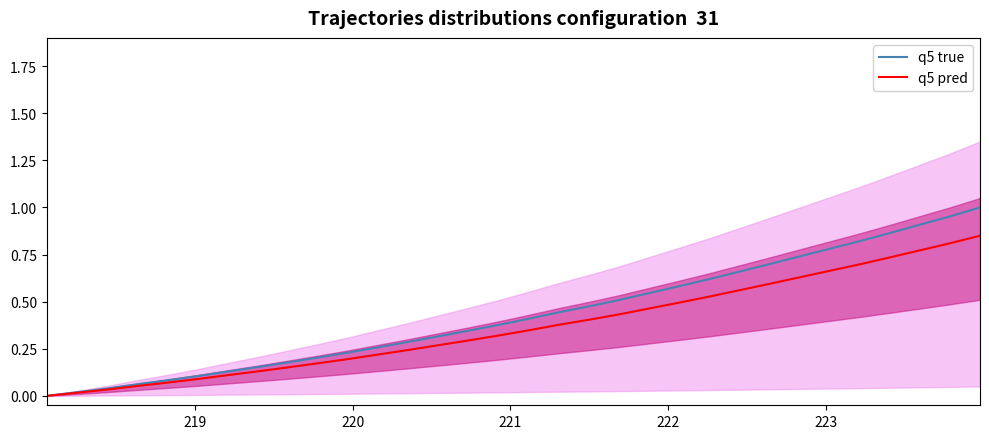

How many data points in q5 pred are above 0?

31